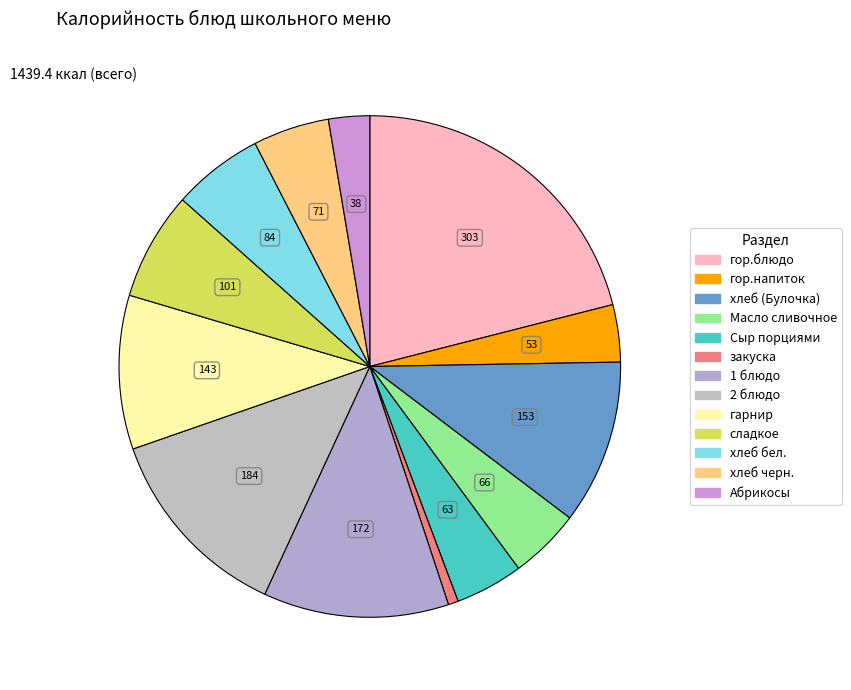

Approximately how many times larger is the value at Абрикосы compared to сладкое?

0.4